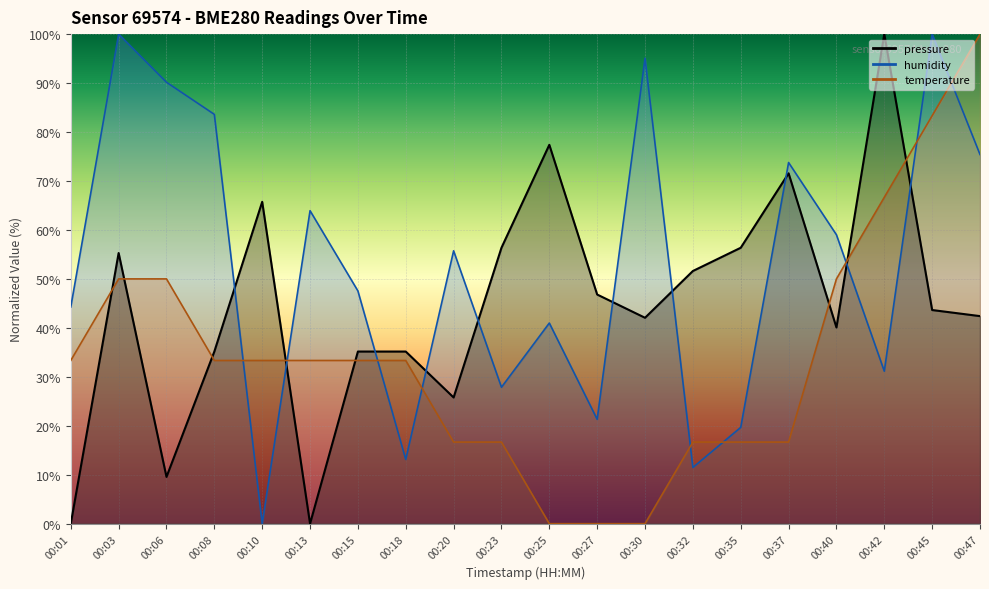

Reading left to right, transcribe all the data shown in this chart.

pressure: 00:01=0.0	00:03=55.3	00:06=9.6	00:08=35.2	00:10=65.7	00:13=0.0	00:15=35.2	00:18=35.2	00:20=25.8	00:23=56.4	00:25=77.4	00:27=46.8	00:30=42.1	00:32=51.6	00:35=56.4	00:37=71.6	00:40=40.1	00:42=100.0	00:45=43.6	00:47=42.4
humidity: 00:01=44.3	00:03=100.0	00:06=90.2	00:08=83.6	00:10=0.0	00:13=63.9	00:15=47.5	00:18=13.1	00:20=55.7	00:23=27.9	00:25=41.0	00:27=21.3	00:30=95.1	00:32=11.5	00:35=19.7	00:37=73.8	00:40=59.0	00:42=31.1	00:45=100.0	00:47=75.4
temperature: 00:01=33.3	00:03=50.0	00:06=50.0	00:08=33.3	00:10=33.3	00:13=33.3	00:15=33.3	00:18=33.3	00:20=16.7	00:23=16.7	00:25=0.0	00:27=0.0	00:30=0.0	00:32=16.7	00:35=16.7	00:37=16.7	00:40=50.0	00:42=66.7	00:45=83.3	00:47=100.0